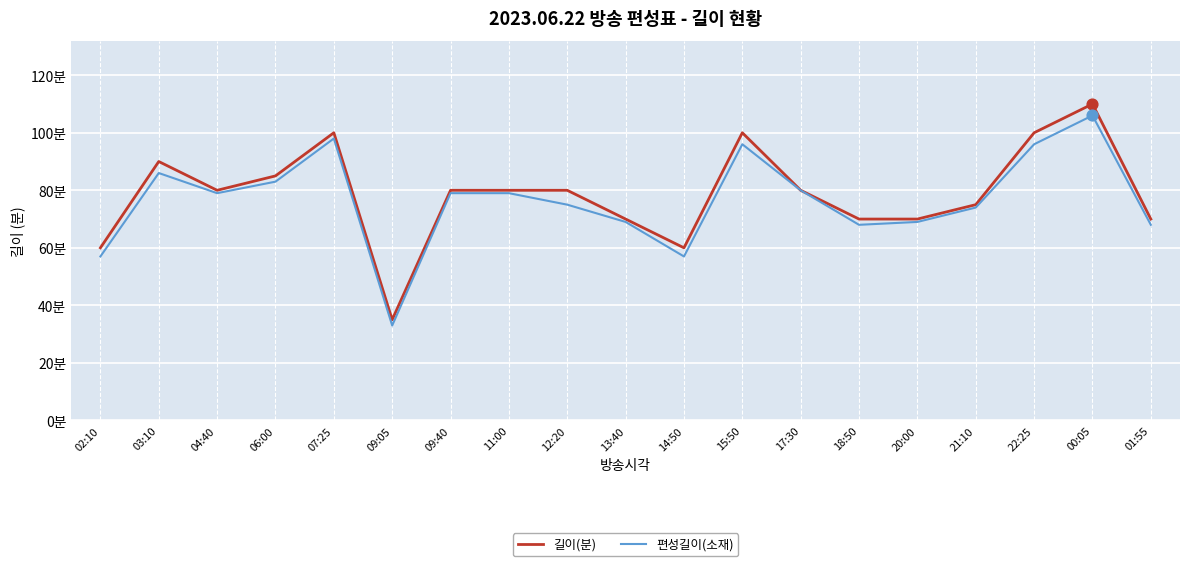

What are all the series names shown in the legend?

길이(분), 편성길이(소재)